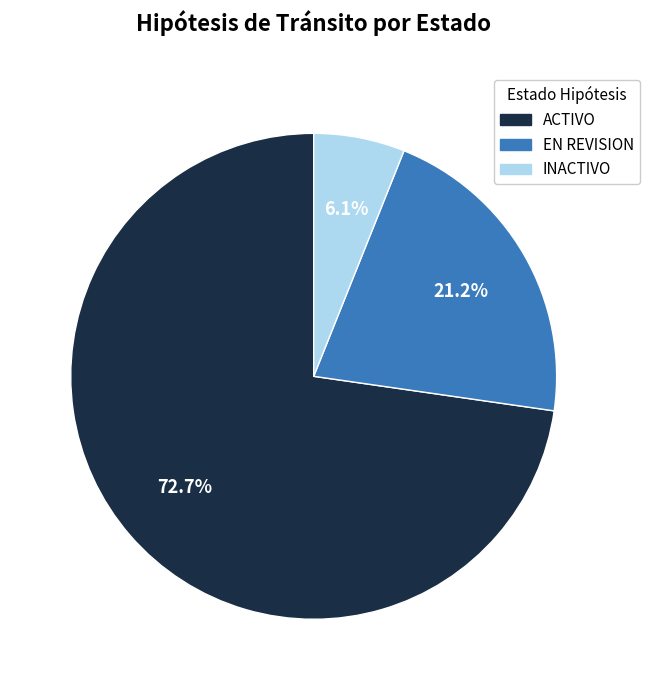

What is the ratio of the value at ACTIVO to the value at EN REVISION?

3.4